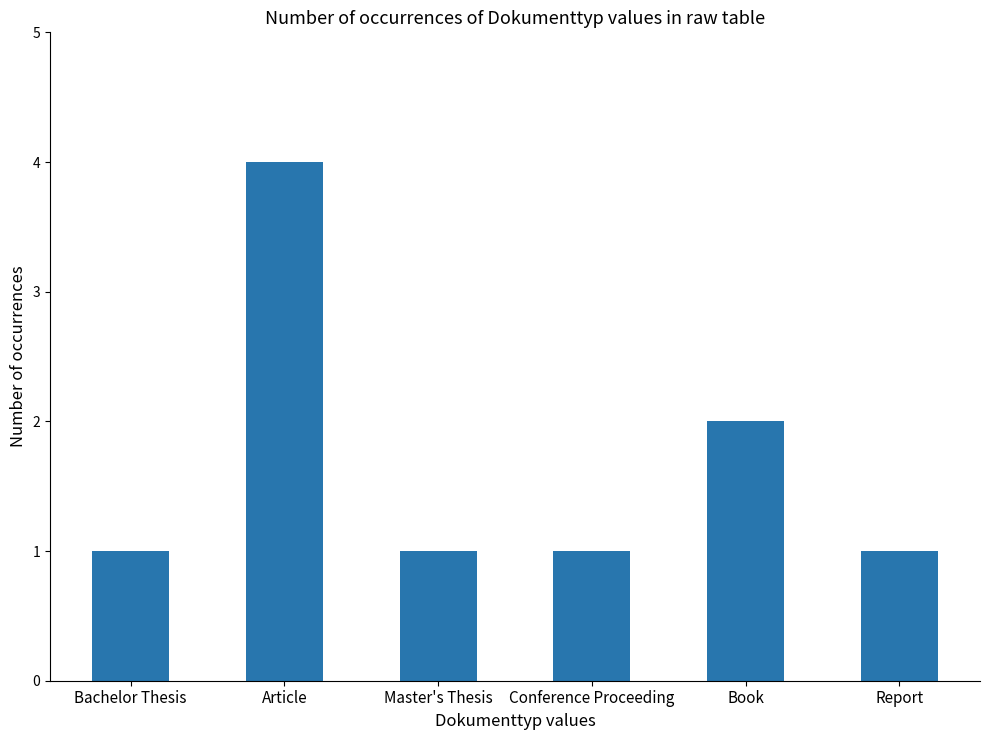

What is the average value?

2